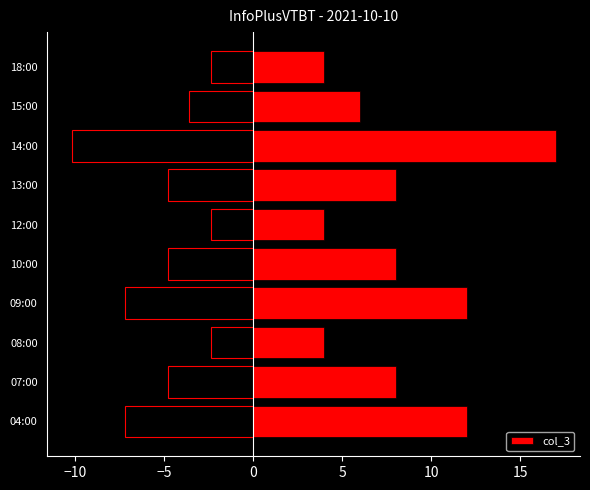

How many data points are less than 8?

4